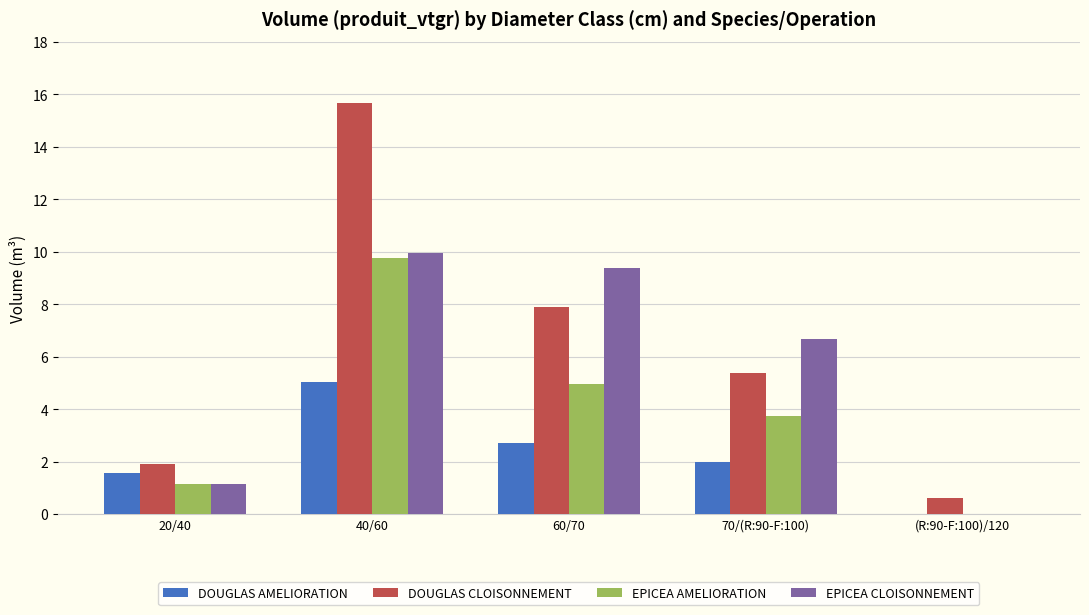

What is the average value of the EPICEA CLOISONNEMENT series?

5.4